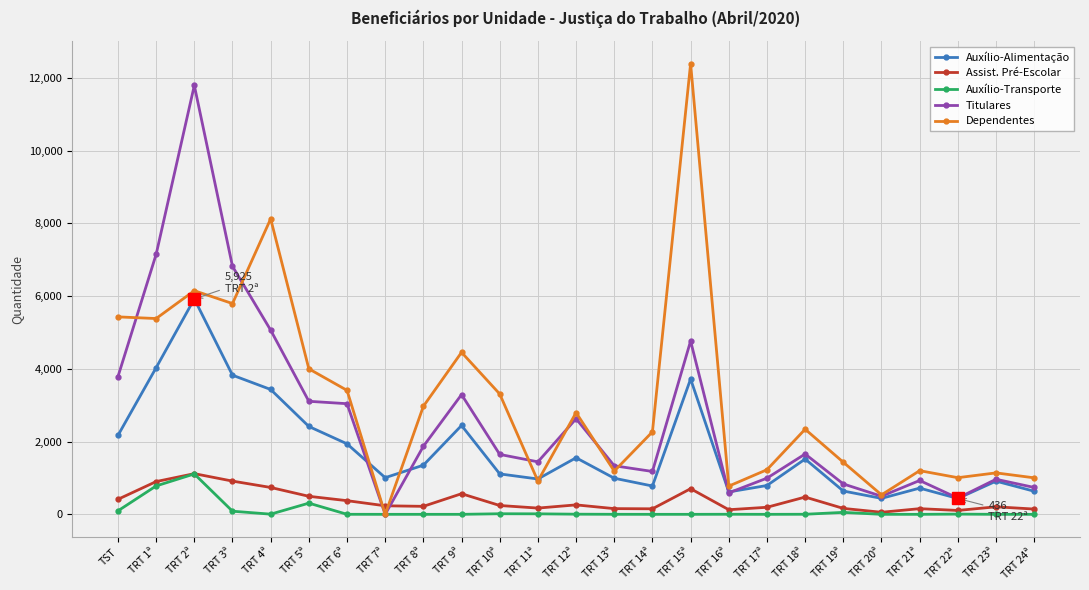

Which label corresponds to the largest value in the chart?

TRT 15ª